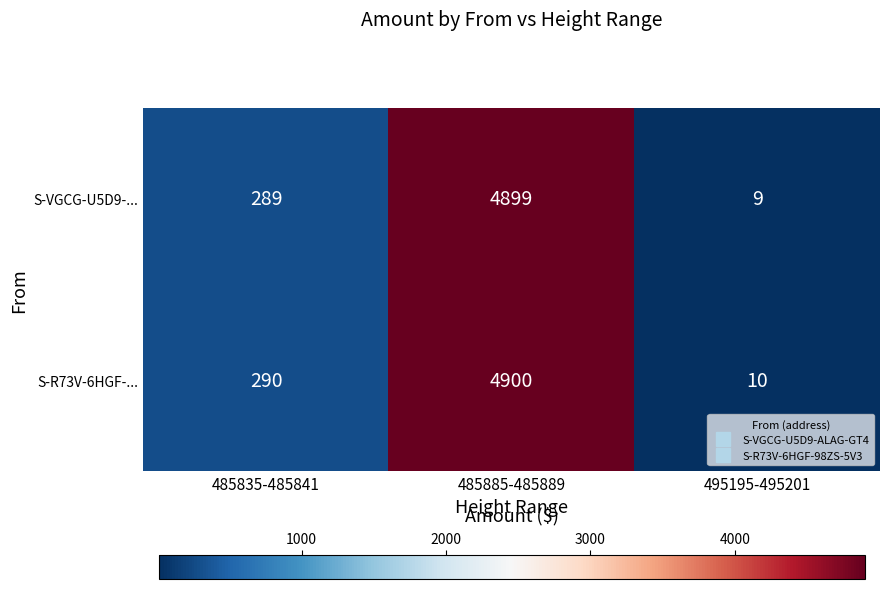

At which label does S-VGCG-U5D9-... reach its peak?

485885-485889